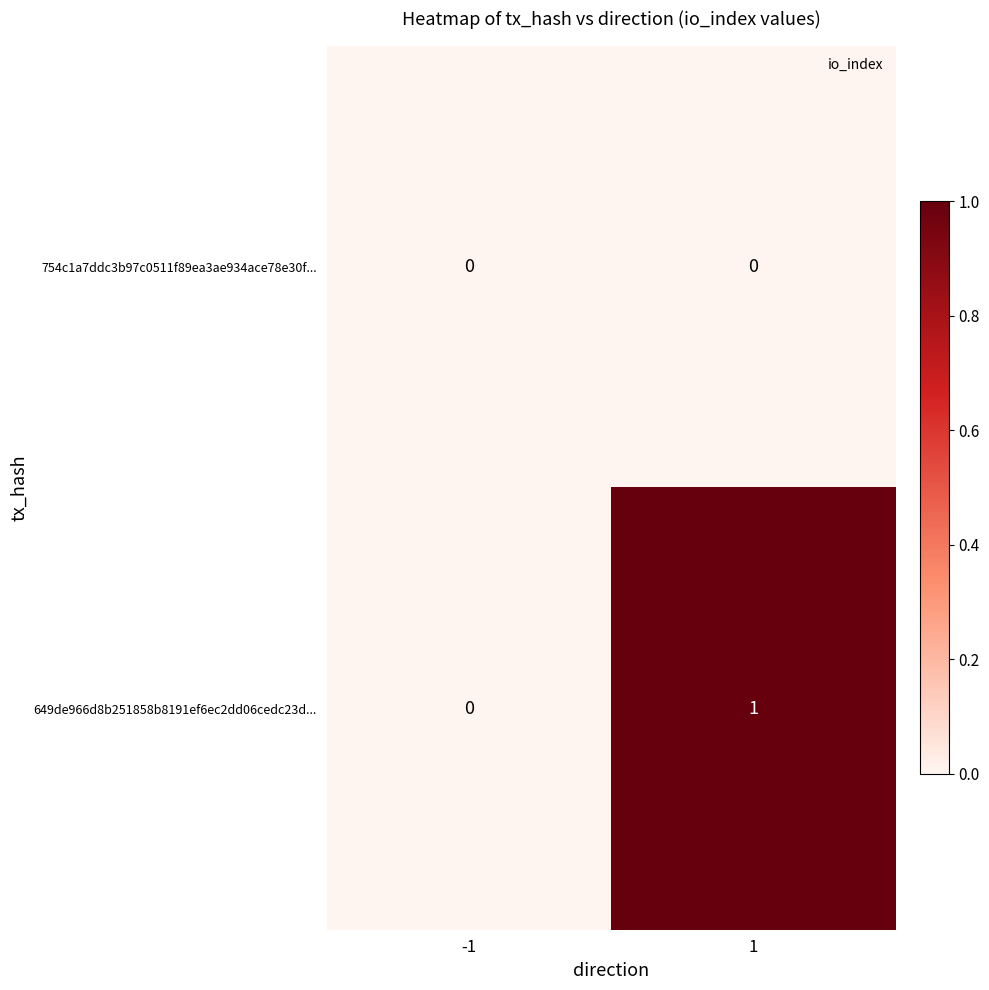

Which series has the largest total across all categories?

649de966d8b251858b8191ef6ec2dd06cedc23d...